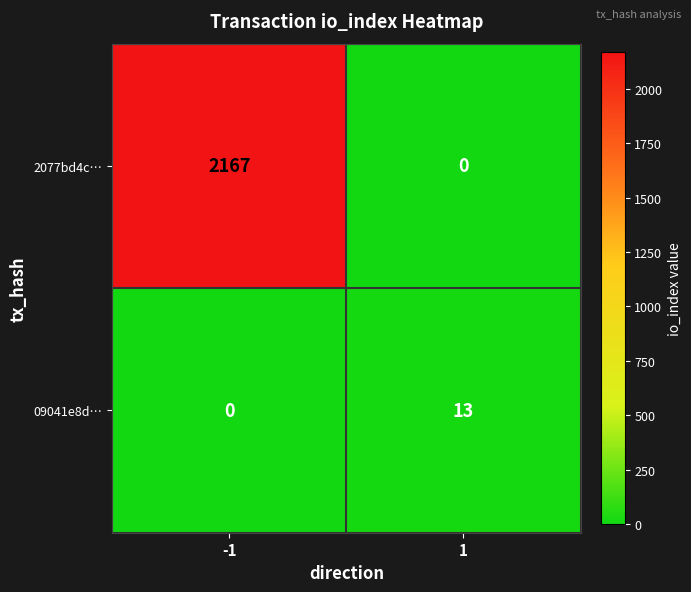

At which category is the sum across all series the highest?

-1